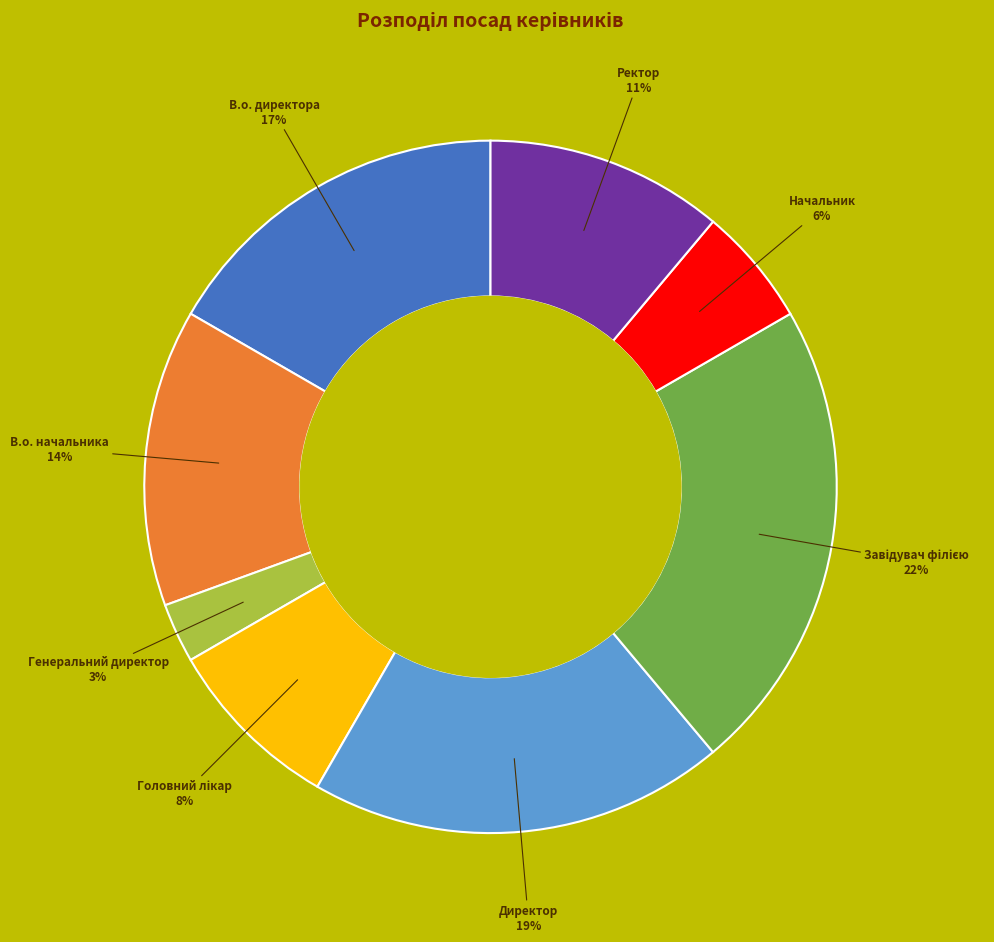

Is there any slice that represents more than half of the pie?

No